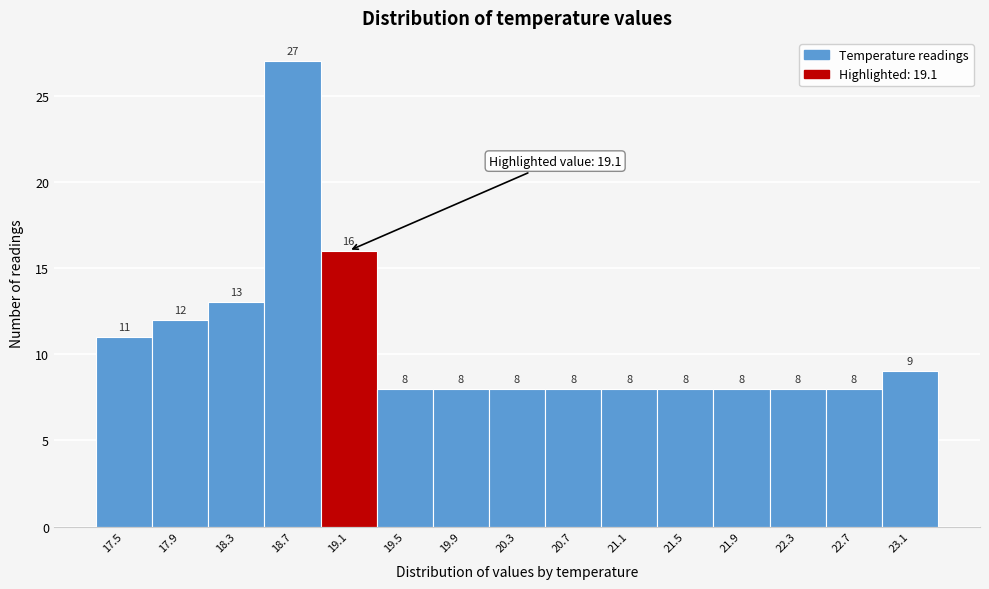

Reading left to right, what are all the values shown in this chart?

11	12	13	27	16	8	8	8	8	8	8	8	8	8	9